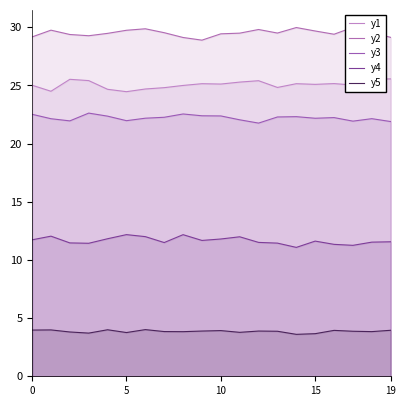

The y5 series shows 3.9 at 10. True or false?

True